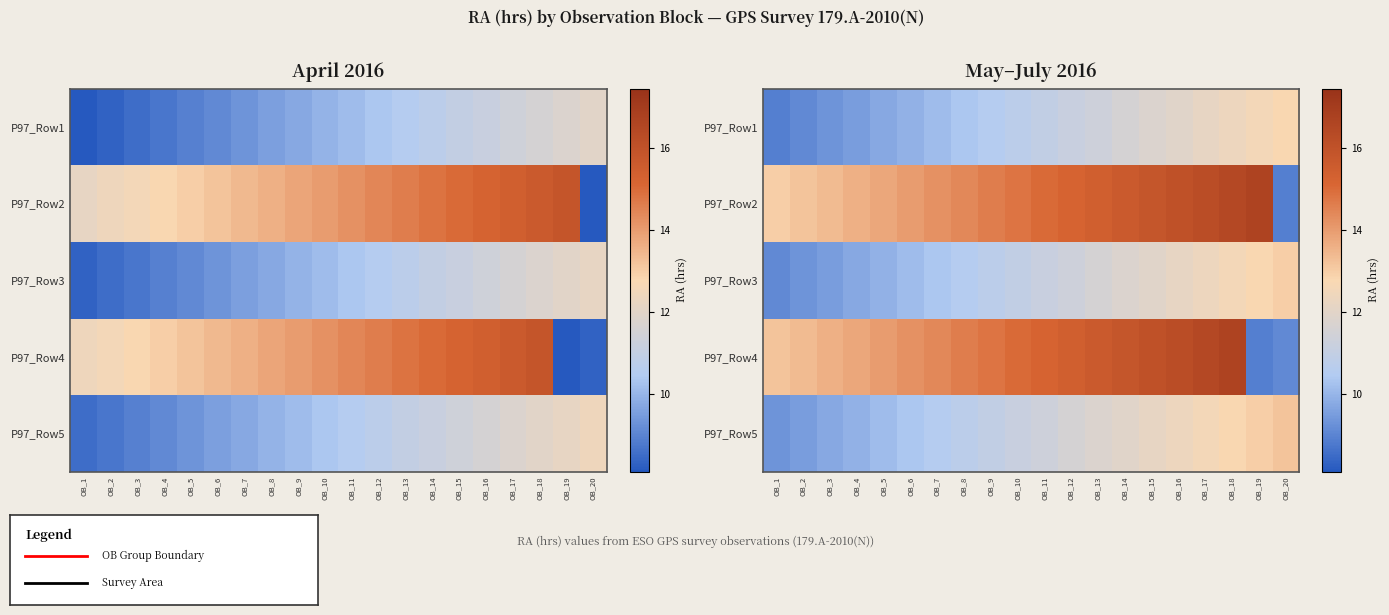

At how many categories does at least one series exceed 10?

20